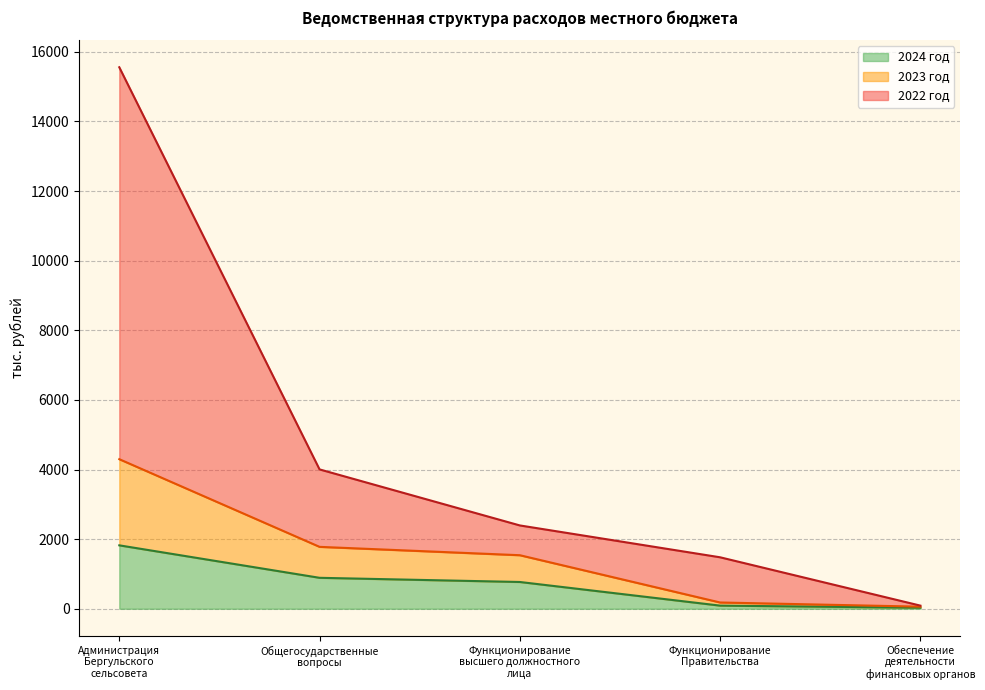

Is it true that 2023 год equals 2531.2 at Общегосударственные
вопросы?

False